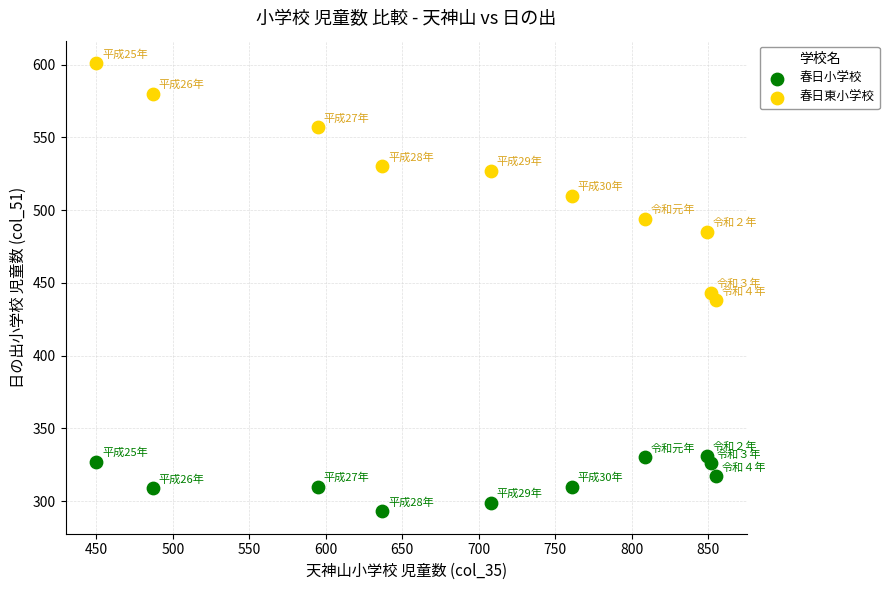

What is the X range (max minus min) for the scatter plot?

405